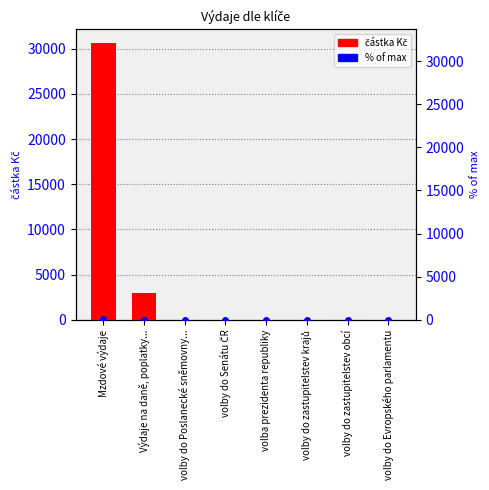

How many distinct data groups are displayed?

2